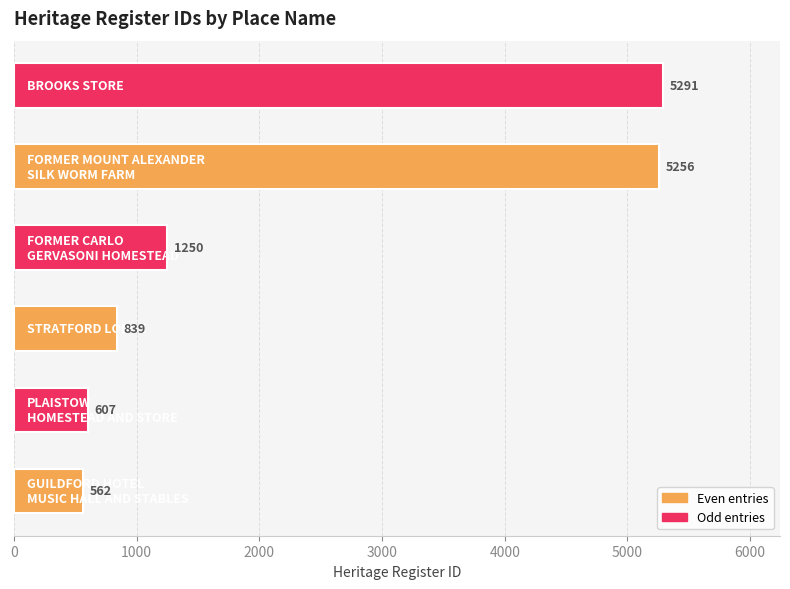

What is the smallest value displayed?

562